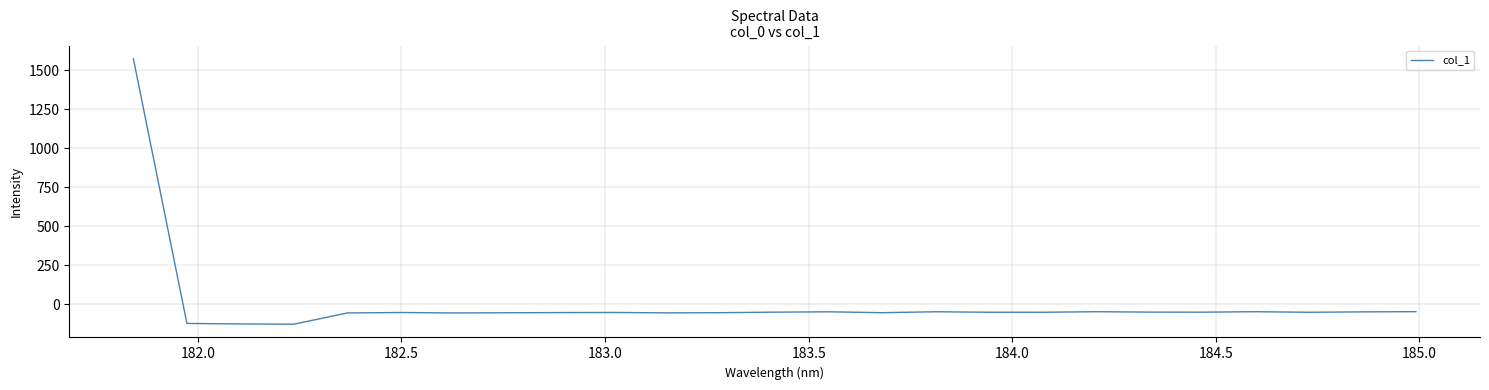

What is the minimum value shown in the chart?

-127.2